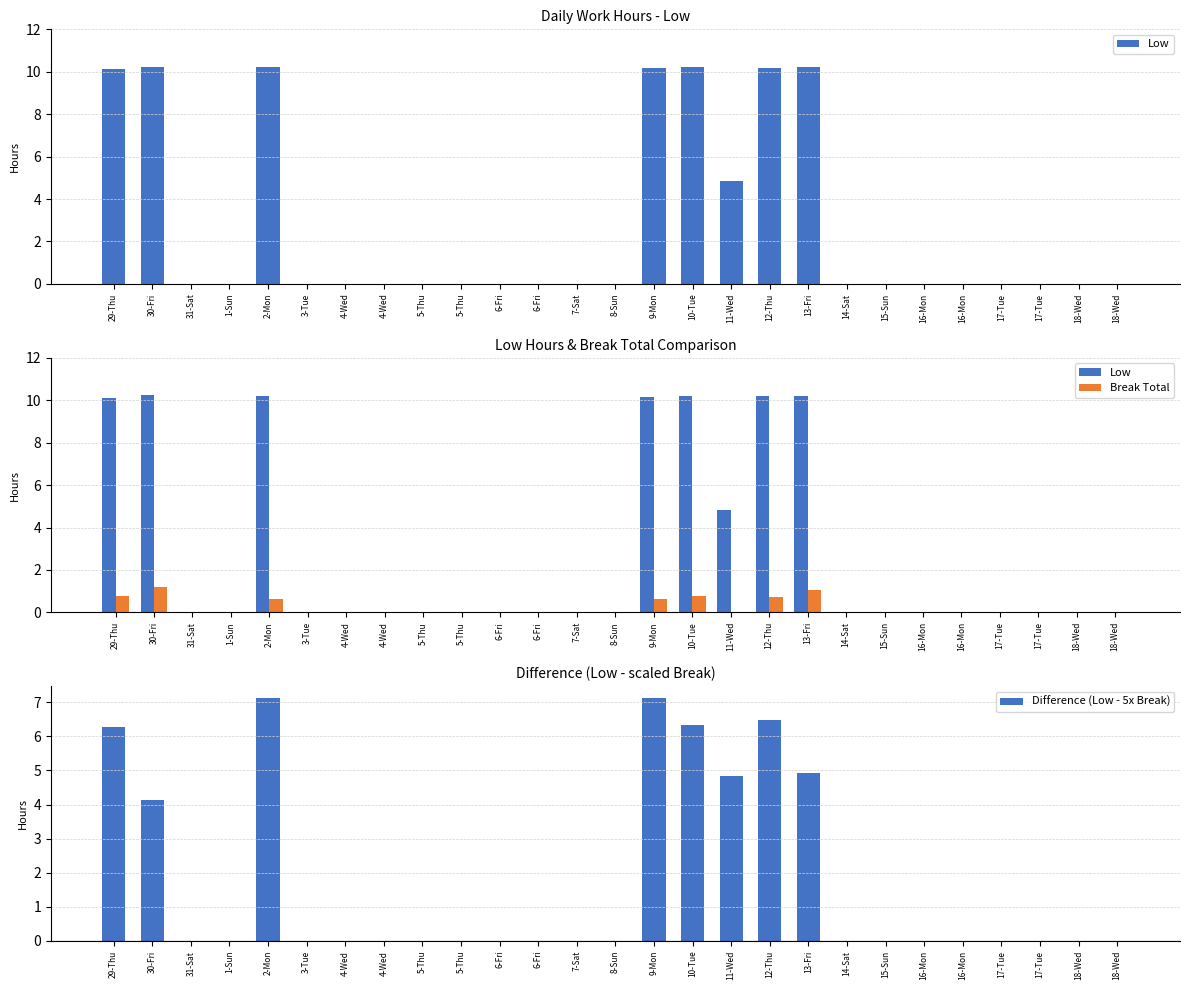

Where is Low nearest to the value 5?

11-Wed